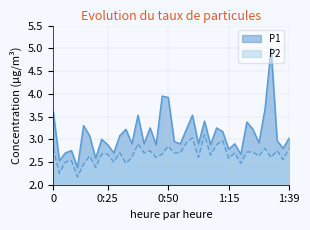

Reading left to right, transcribe all the data shown in this chart.

P1: 3.6	2.5	2.7	2.8	2.4	3.3	3.1	2.6	3.0	2.9	2.7	3.1	3.2	2.9	3.5	2.9	3.2	2.9	4.0	3.9	3.0	2.9	3.2	3.5	2.9	3.4	2.9	3.2	3.2	2.8	2.9	2.7	3.4	3.2	2.9	3.7	5.0	3.0	2.8	3.0
P2: 2.8	2.2	2.5	2.5	2.2	2.5	2.6	2.4	2.7	2.7	2.5	2.7	2.5	2.6	2.9	2.7	2.8	2.6	2.7	2.9	2.7	2.7	2.9	3.0	2.6	3.1	2.6	2.9	3.0	2.6	2.7	2.5	2.7	2.7	2.6	2.8	2.6	2.8	2.5	2.8